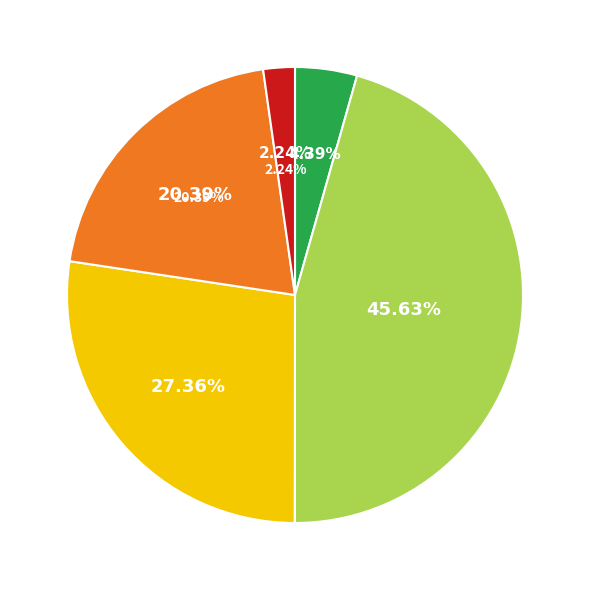

Is the sum of Secundario and Universitario de grado greater than half?

Yes